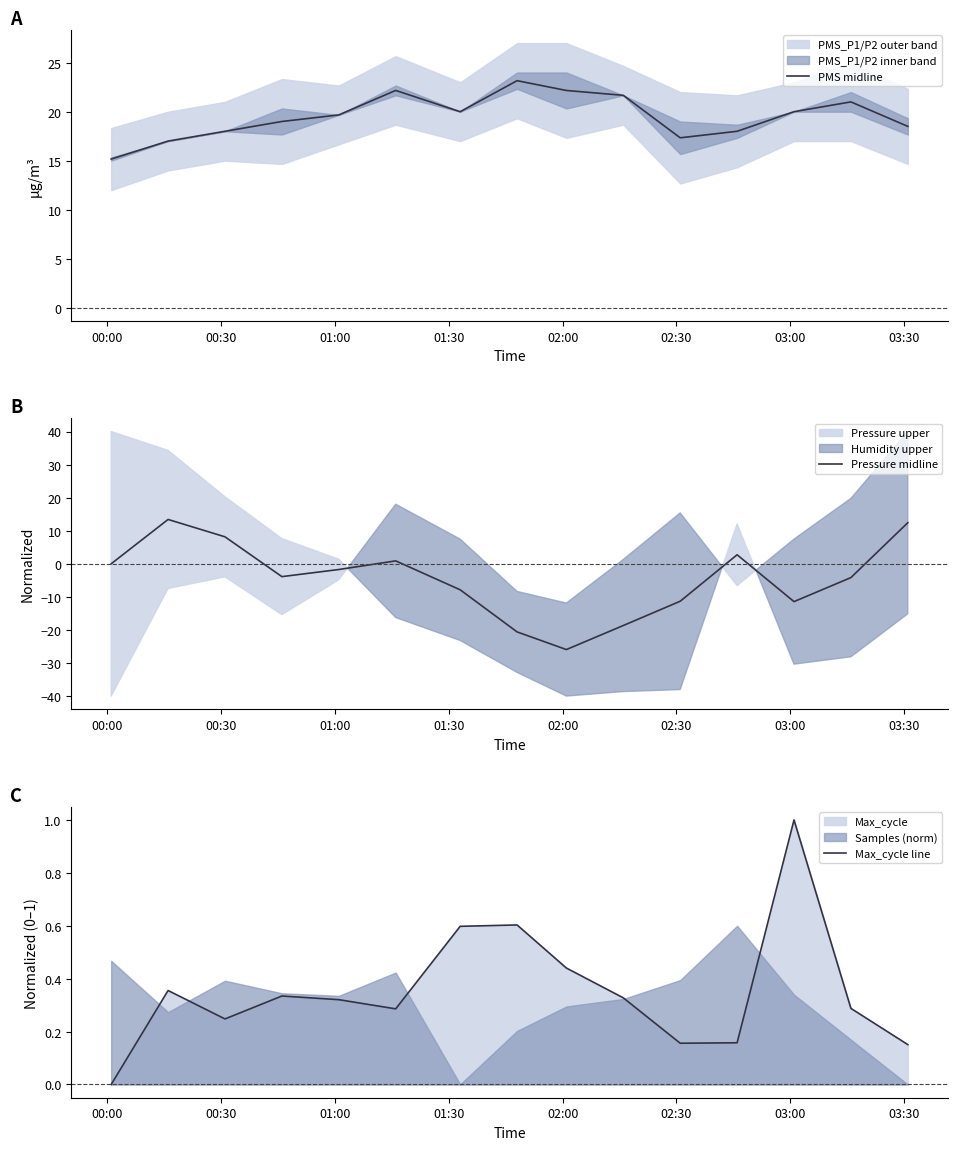

What is the lowest value of the PMS midline series?

15.2